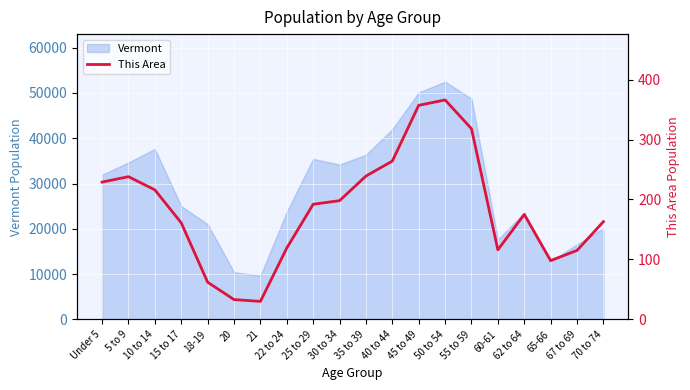

Which has a higher value, 67 to 69 or 70 to 74?

70 to 74